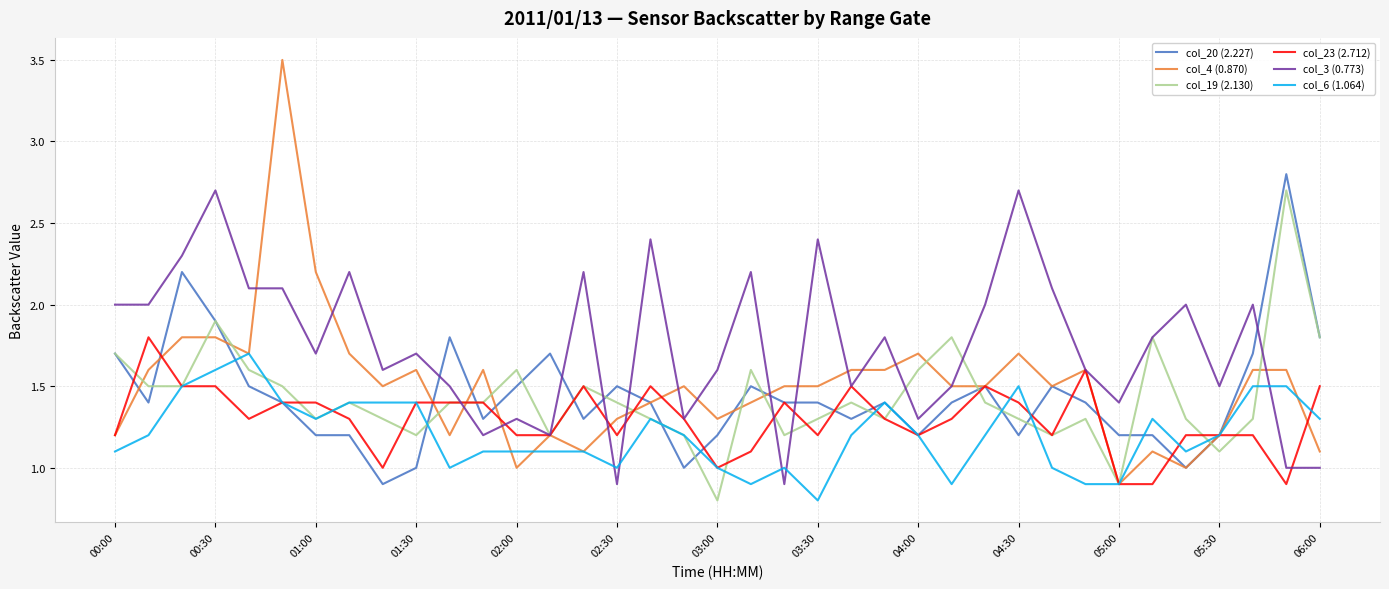

Which series has the largest total across all categories?

col_3 (0.773)